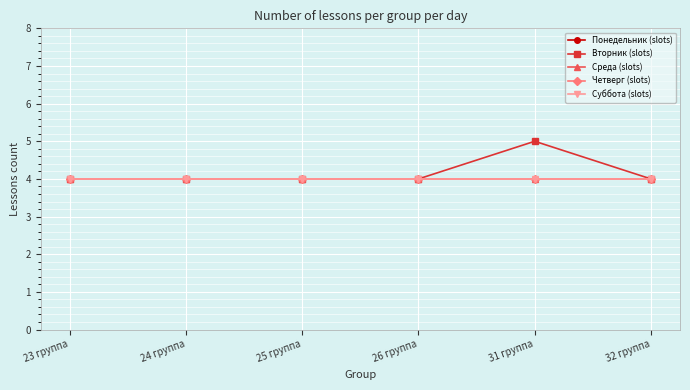

True or false: Среда (slots) and Вторник (slots) cross at least once.

False